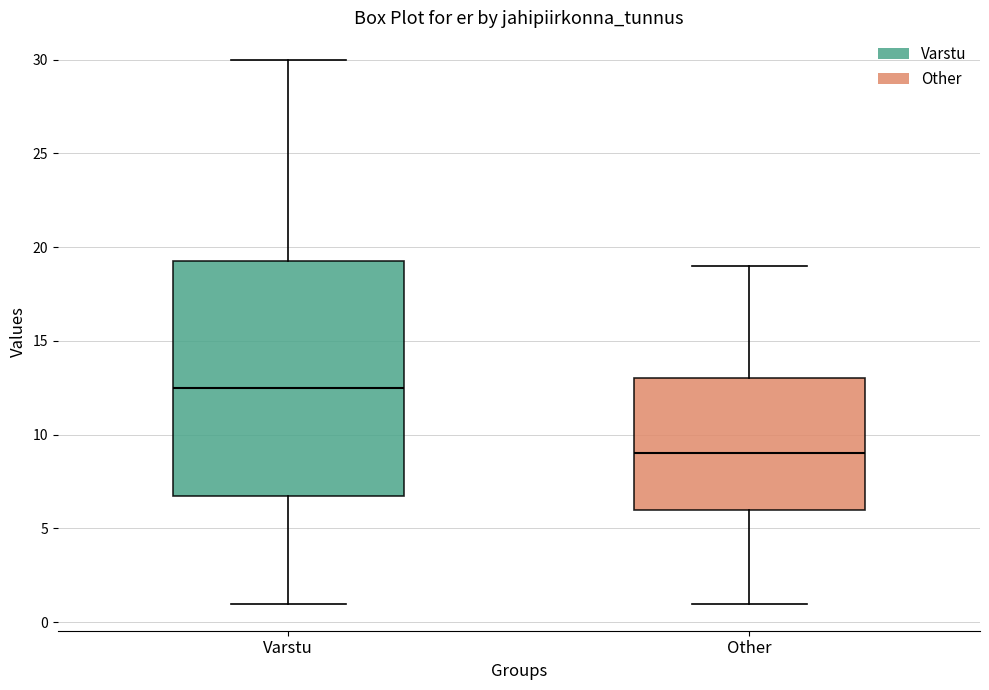

Which box has the highest median line?

Varstu